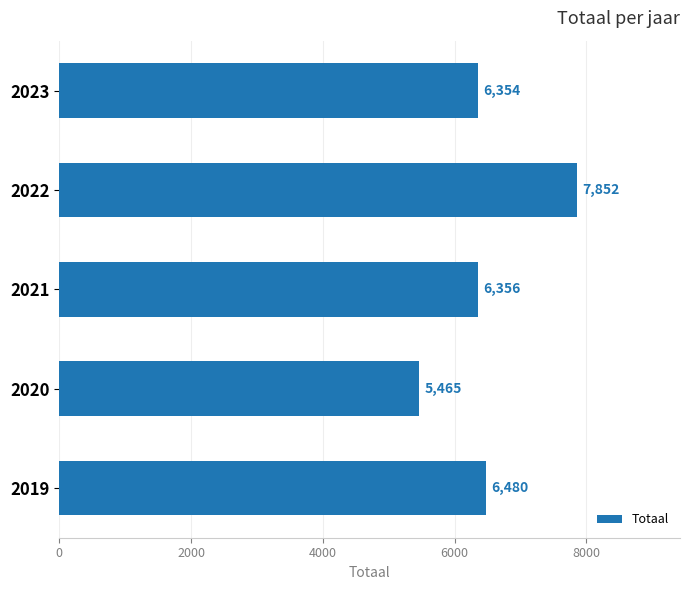

Reading top to bottom, what are all the values shown in this chart?

6354	7852	6356	5465	6480